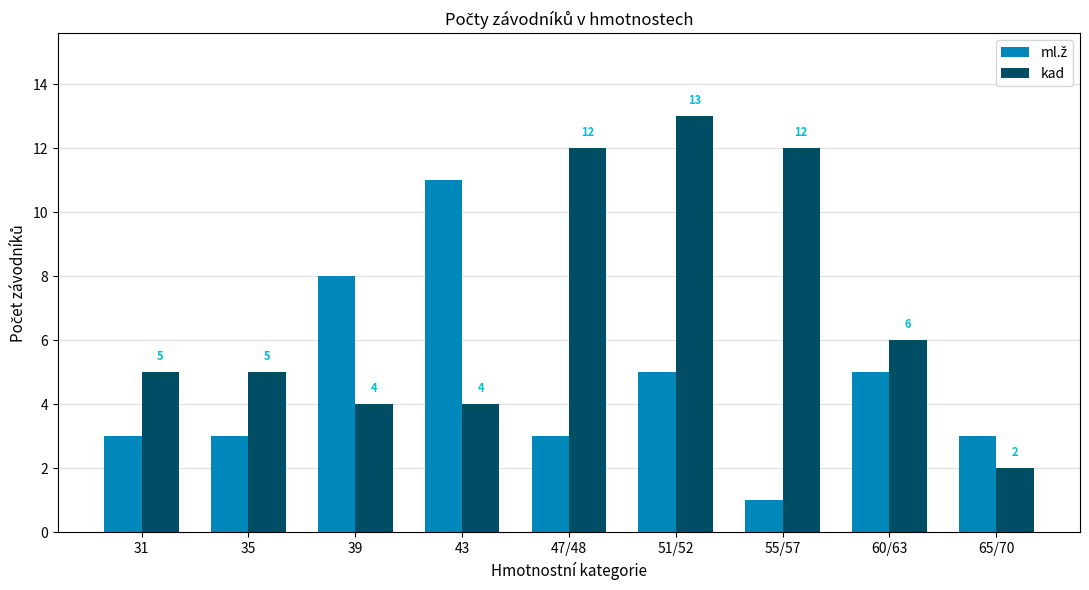

How many categories are shown in the chart?

9